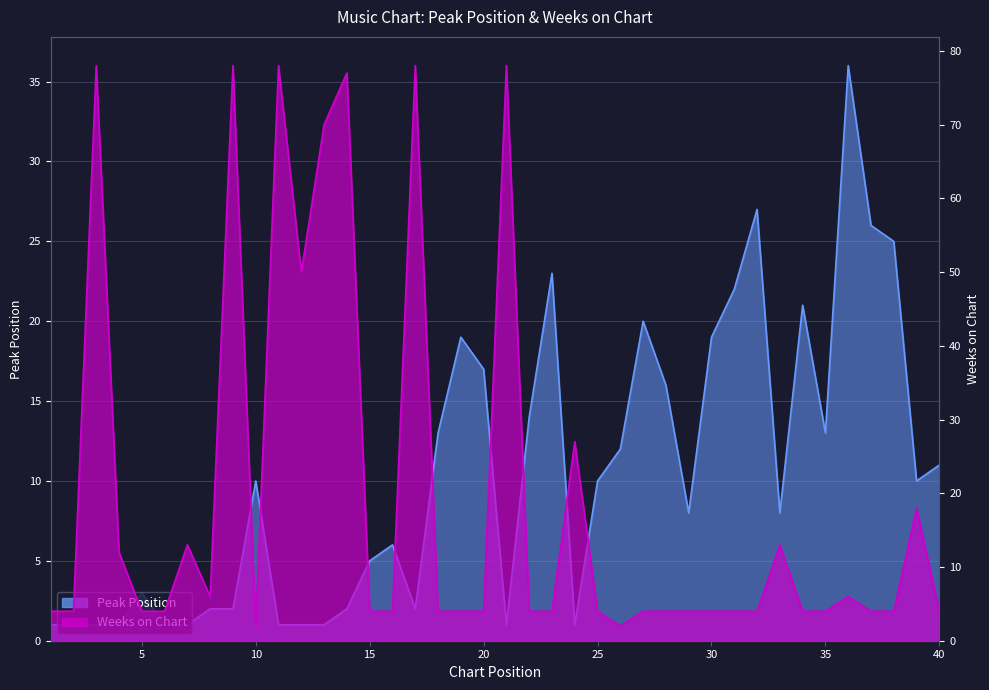

Rank the series by their maximum value, from highest to lowest.

Weeks on Chart, Peak Position